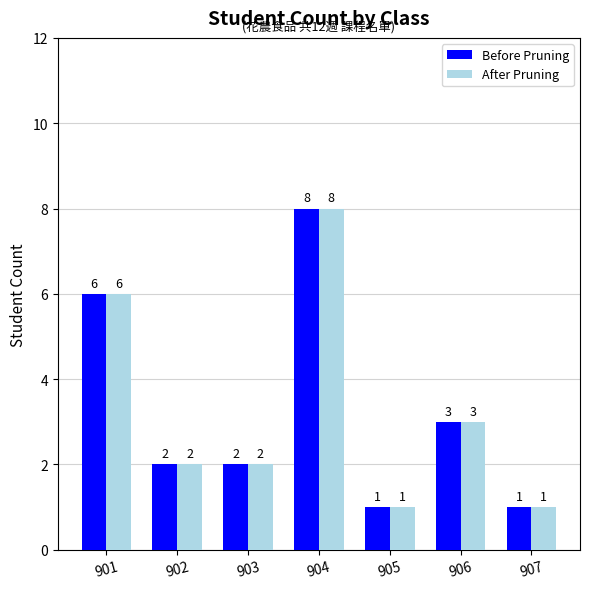

Is the value of After Pruning at 901 greater than the value of Before Pruning at 905?

Yes